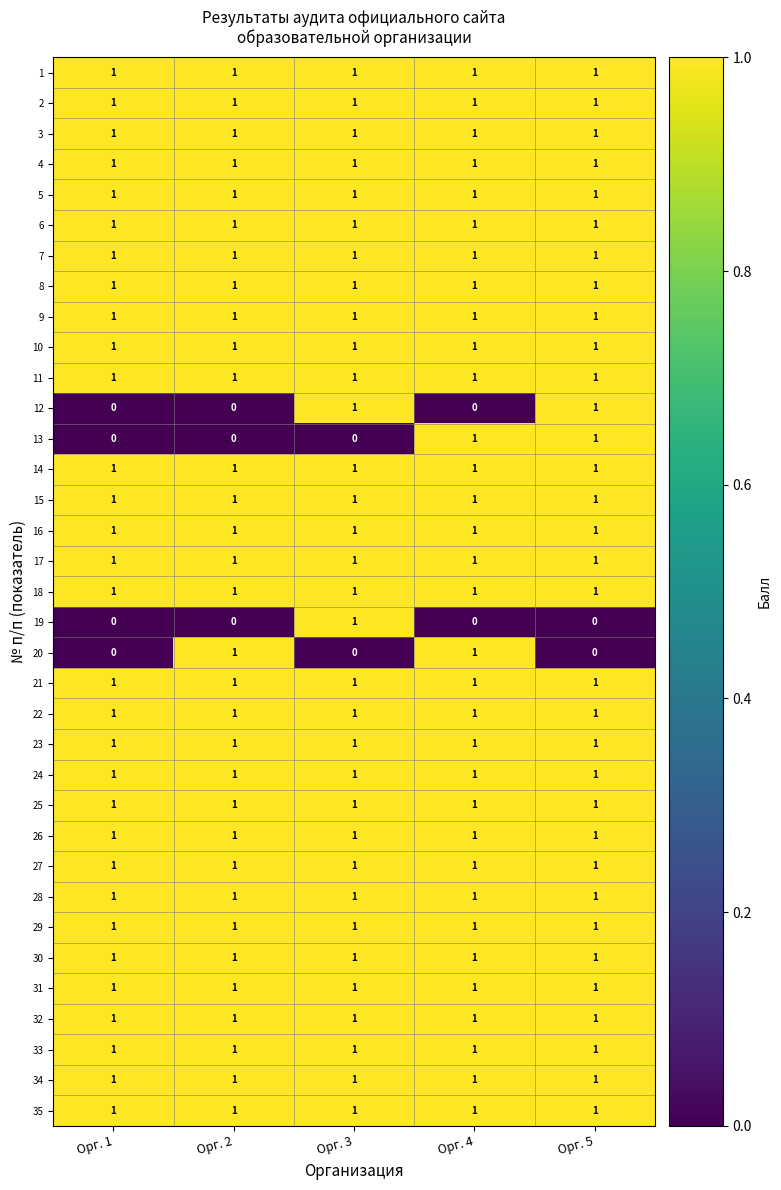

Is it true that 3 equals 1 at Орг. 1?

True